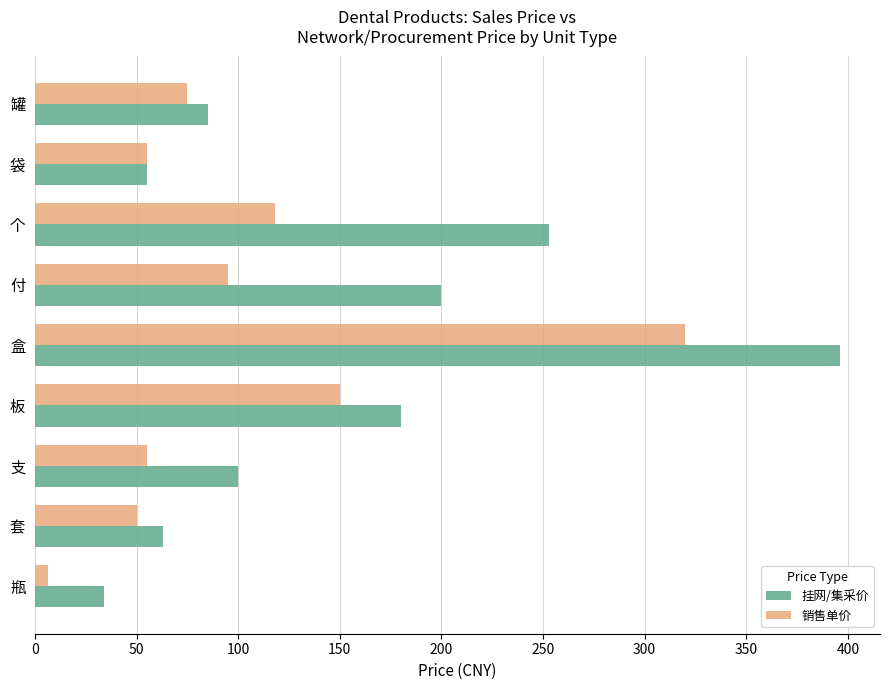

Between 瓶 and 袋, which series saw the biggest shift?

销售单价